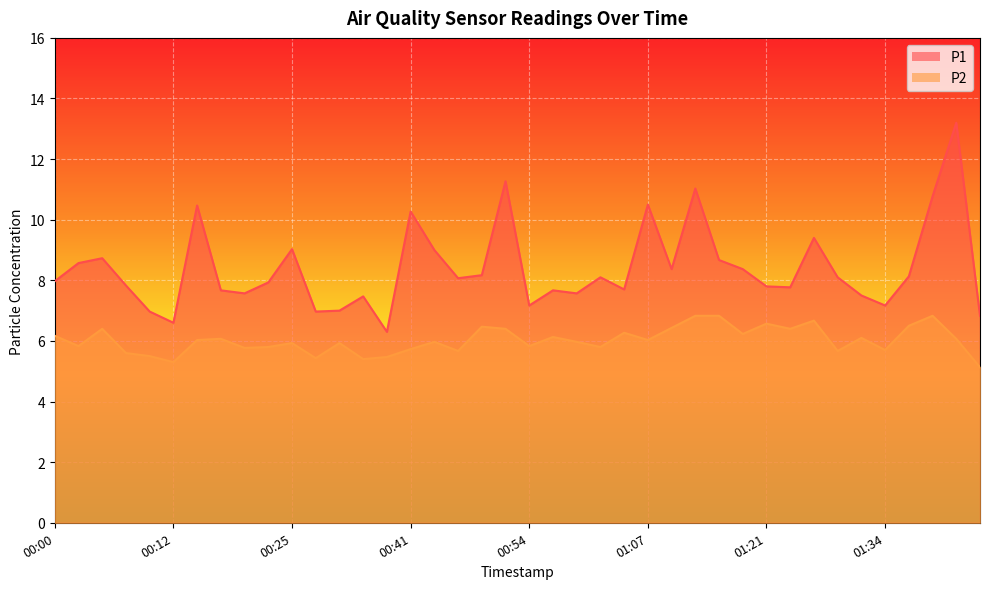

What is the difference between the highest and lowest values at 01:07?

4.5